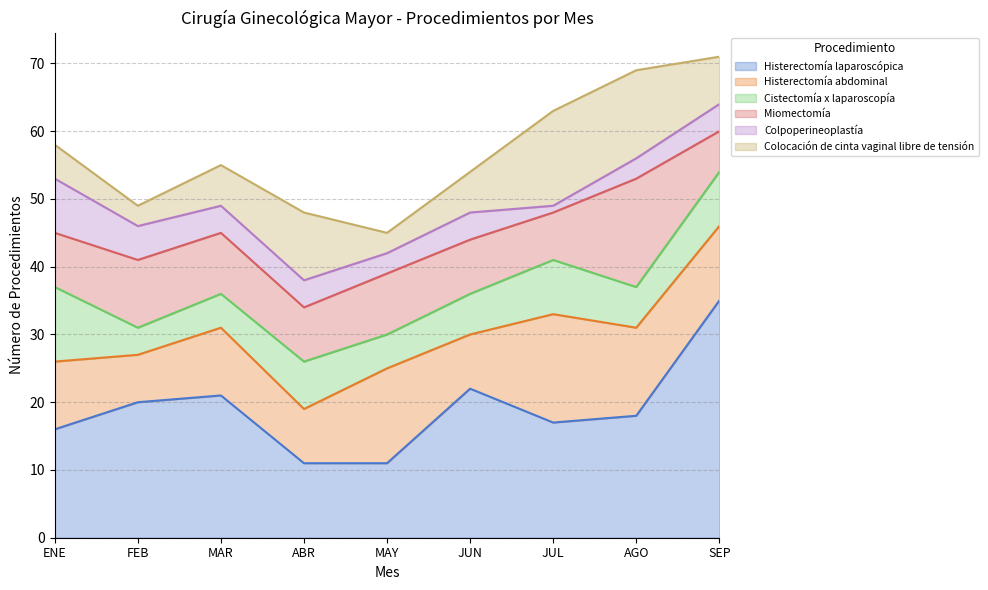

The Histerectomía laparoscópica series shows 12 at JUN. True or false?

False